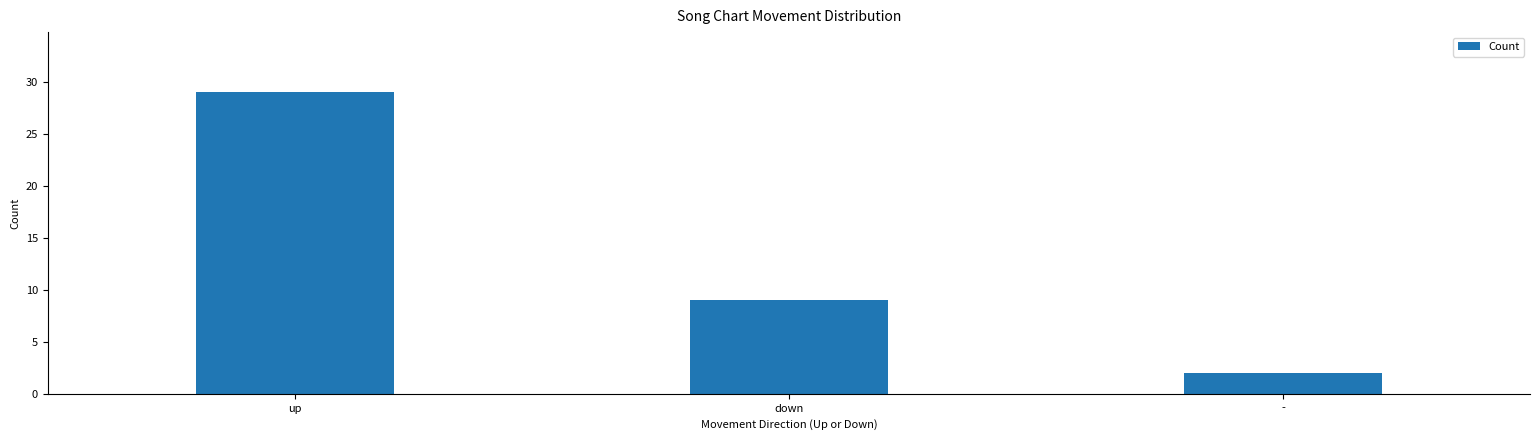

What is the greatest value displayed?

29